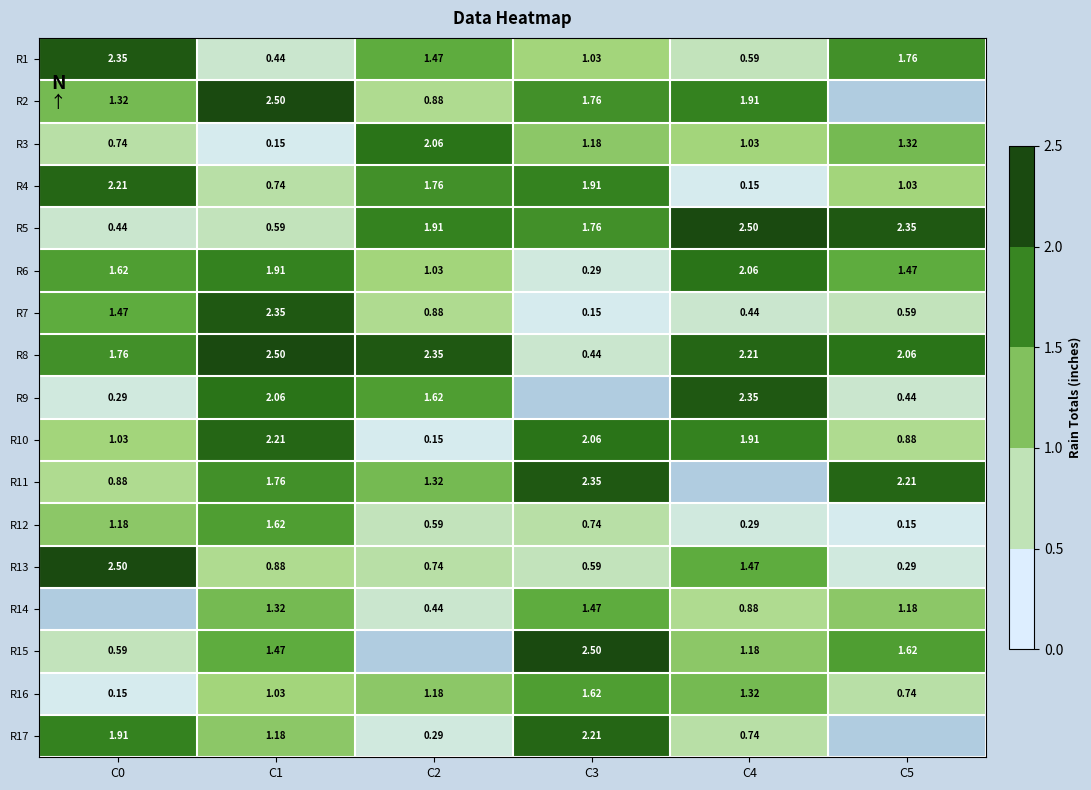

Is the value of R12 at C5 greater than the value of R5 at C0?

No